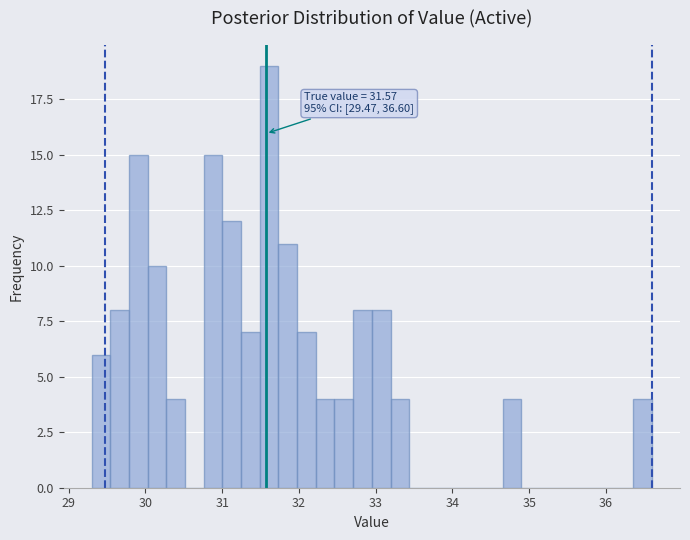

Read against the x-axis, roughly where is the centre of the tallest bar?

31.6